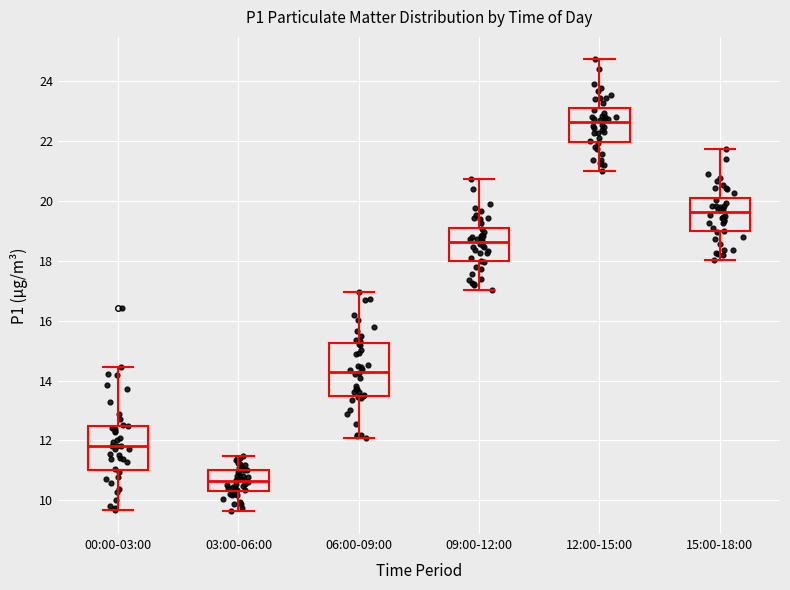

Which box's median line is the lowest?

03:00-06:00